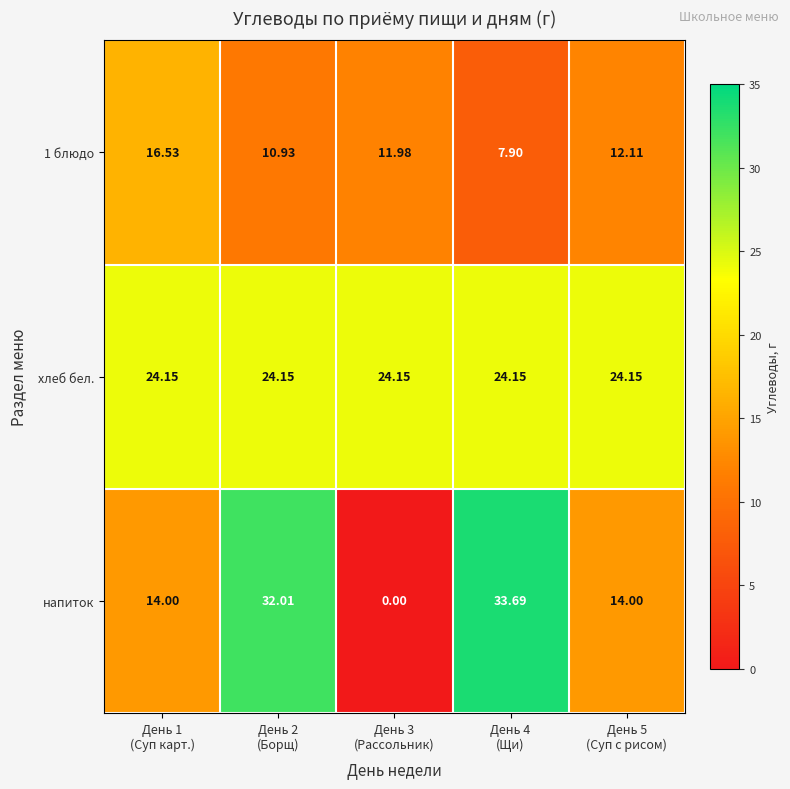

At which category does the chart reach its peak across all series?

День 4
(Щи)